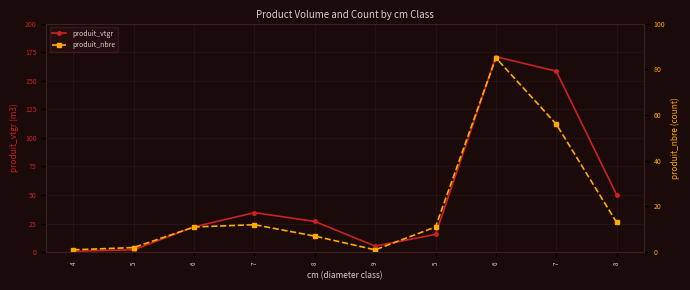

How many intersections are there between produit_nbre and produit_vtgr?

1